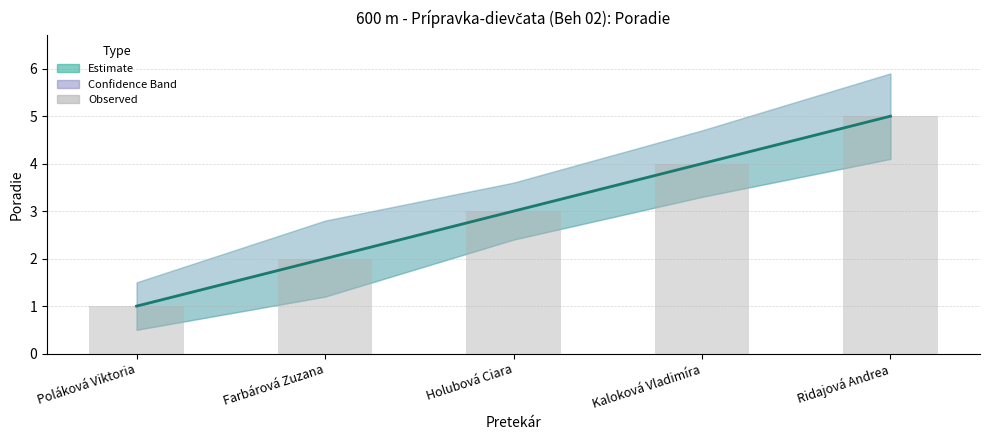

At which category is the sum across all series the highest?

Ridajová Andrea